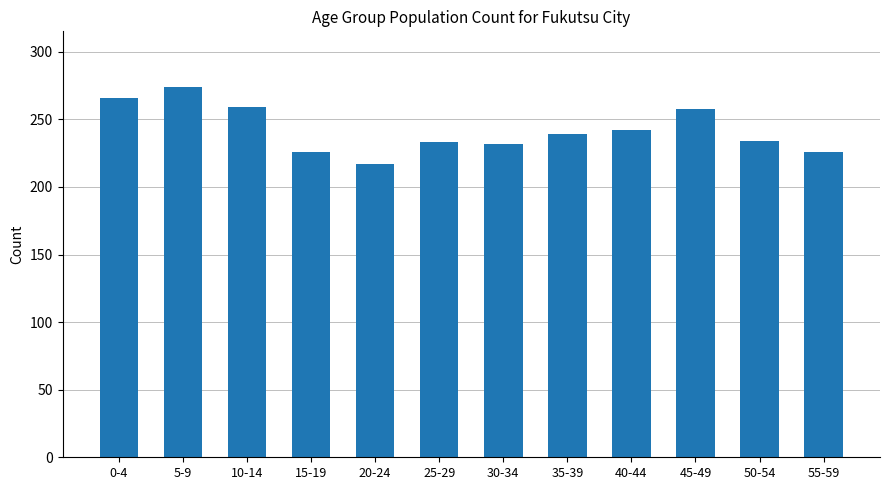

What is the maximum value shown in the chart?

274